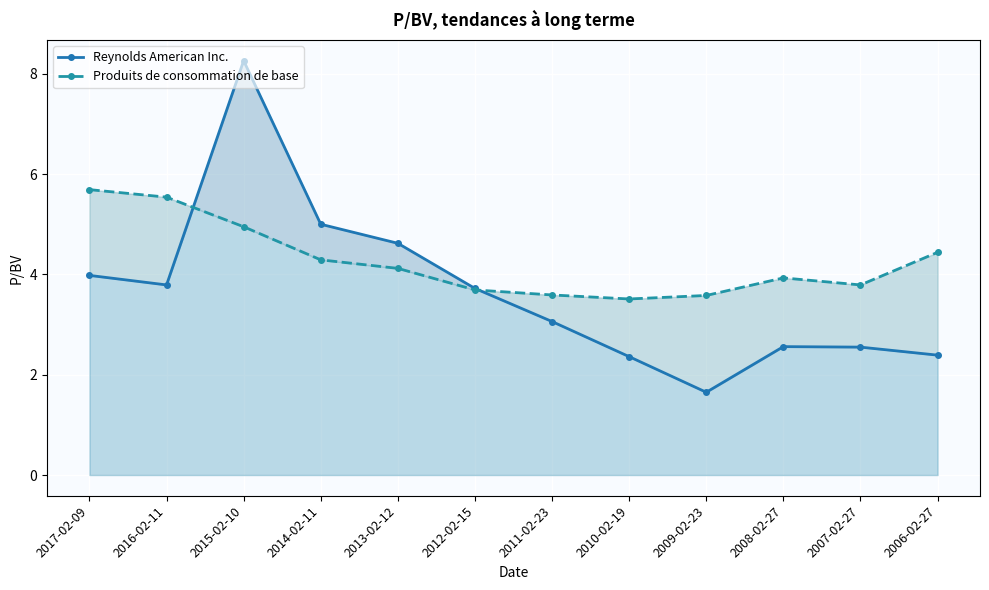

At which category does Reynolds American Inc. reach its first local valley?

2016-02-11